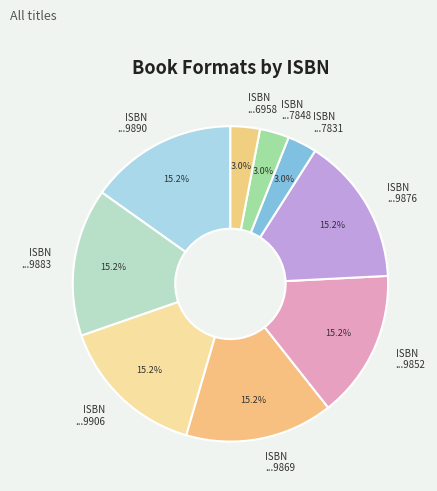

How many slices are in this pie chart?

9